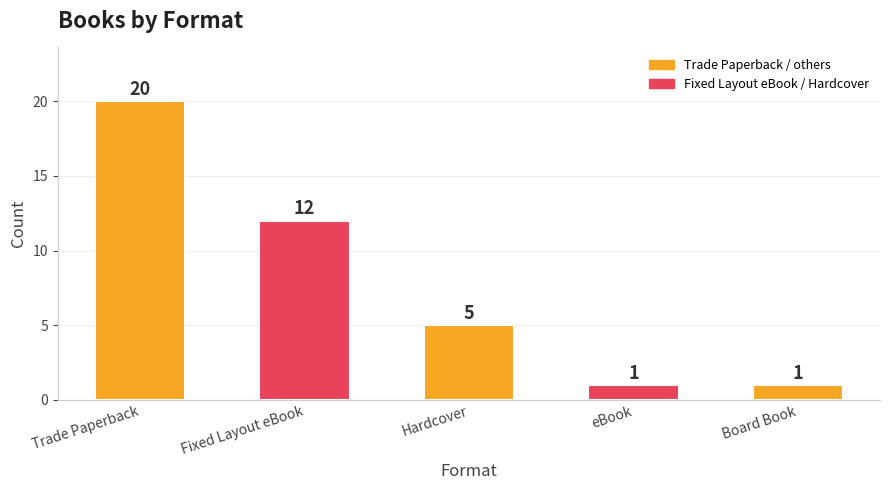

The chart shows a value of 1 at Board Book. True or false?

True